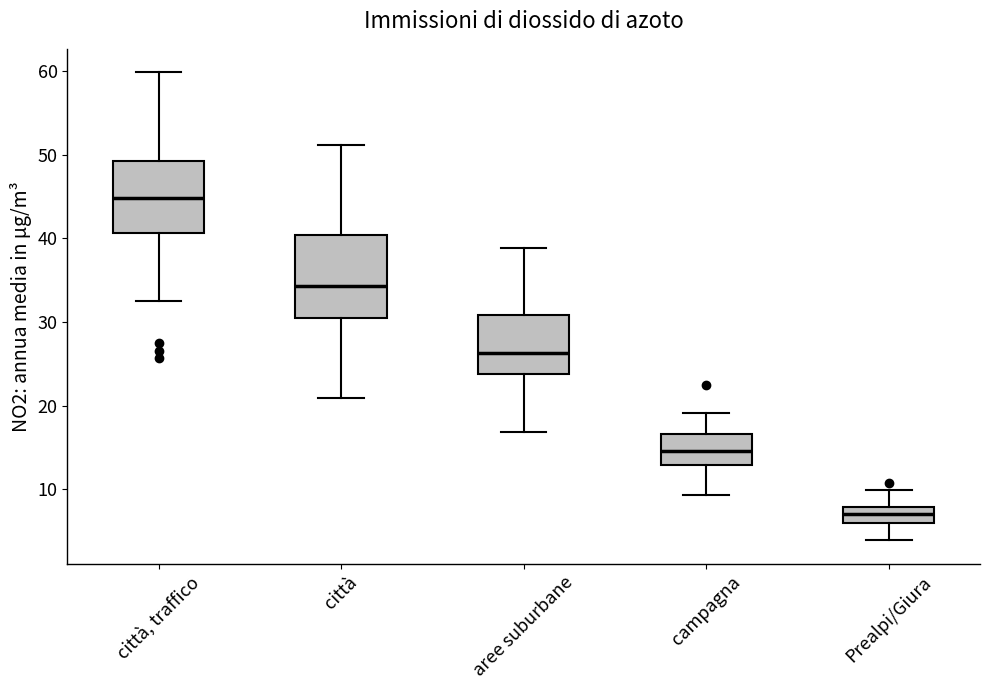

Which box has the lowest median line?

Prealpi/Giura